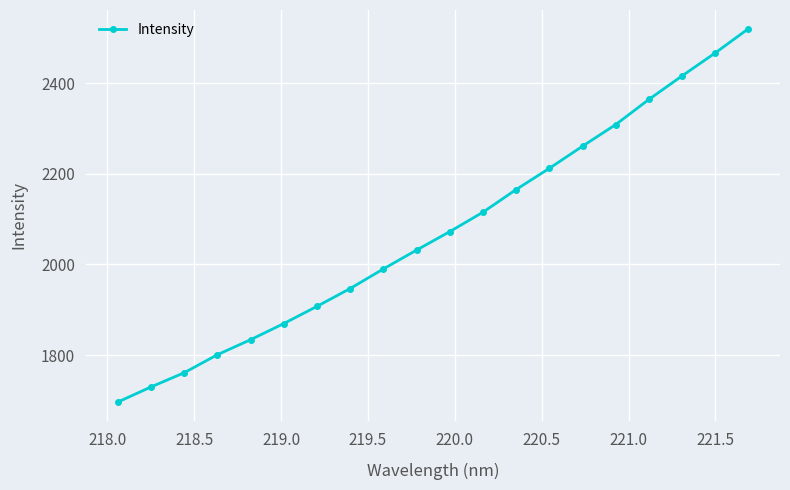

What is the value of the 3rd point from the left?

1760.8